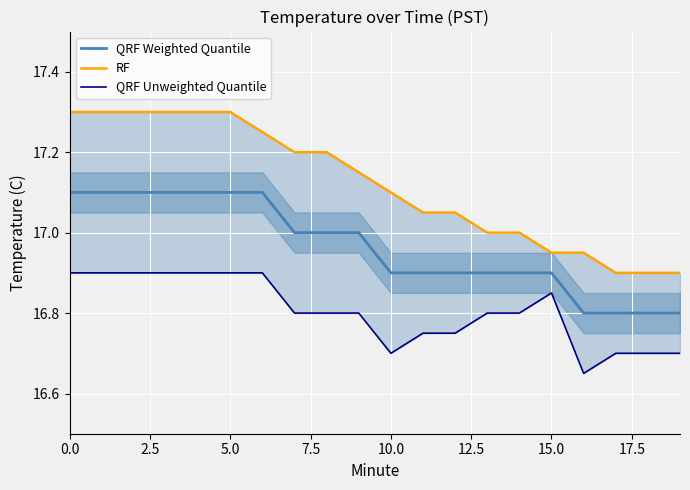

The QRF Weighted Quantile series shows 7.3 at 15.0. True or false?

False